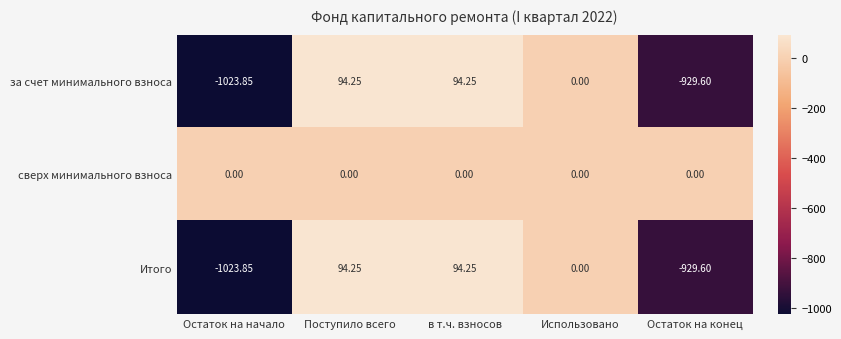

Which label corresponds to the smallest value in the chart?

Остаток на начало